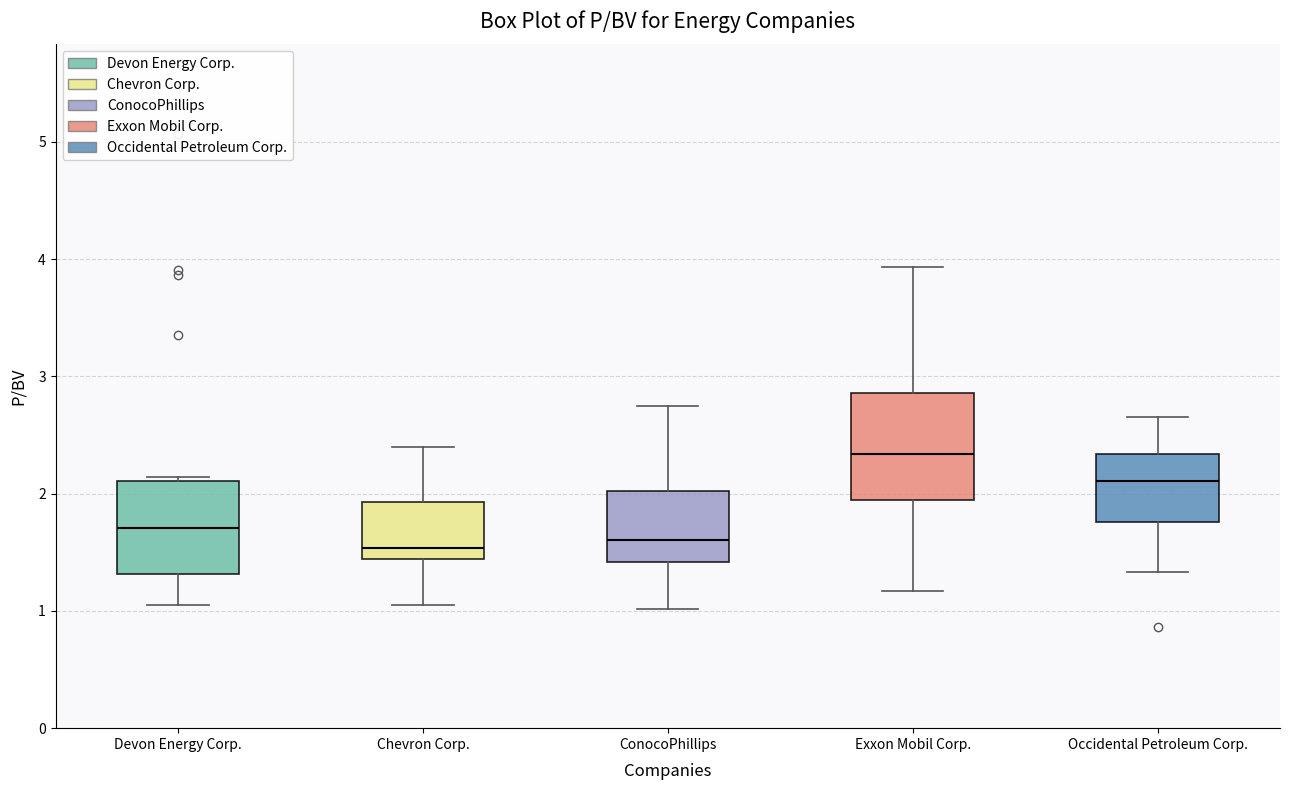

Which box has the highest median line?

Exxon Mobil Corp.